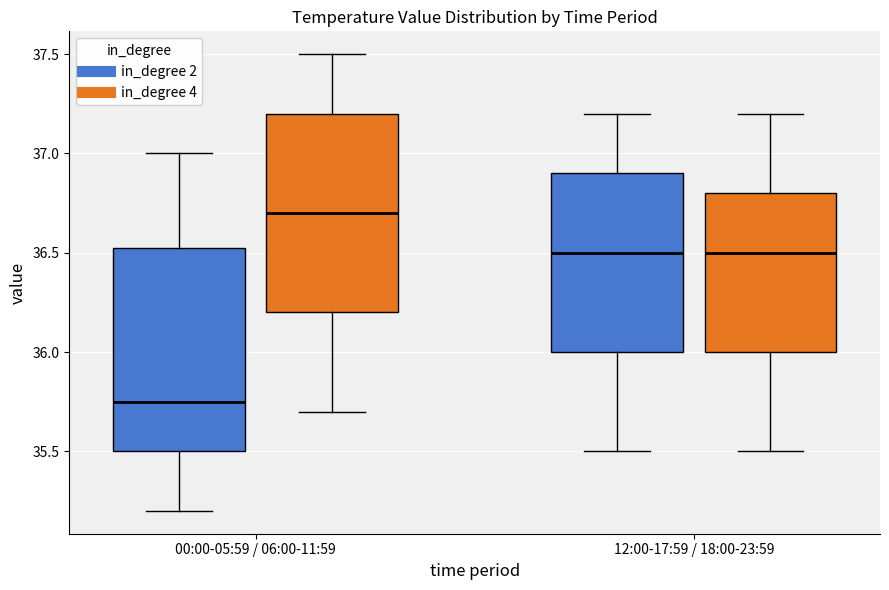

Where does the lower whisker of the box for 00:00-05:59 / 06:00-11:59 (in_degree 2) end on the y-axis? The values are not printed on the chart, so give them approximately, as read against the axis.

35.20